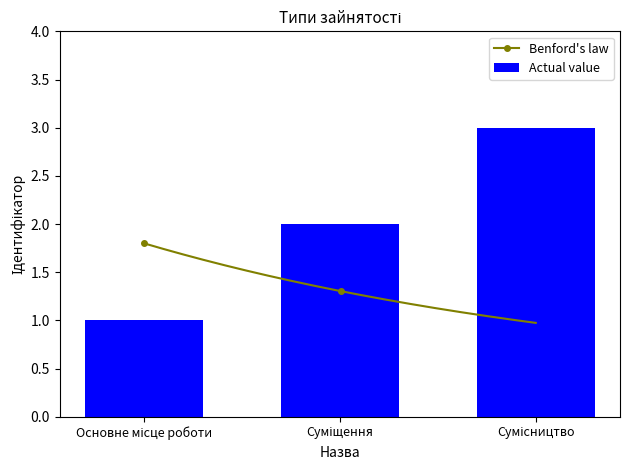

What is the difference between the values at Сумісництво and Основне місце роботи?

2